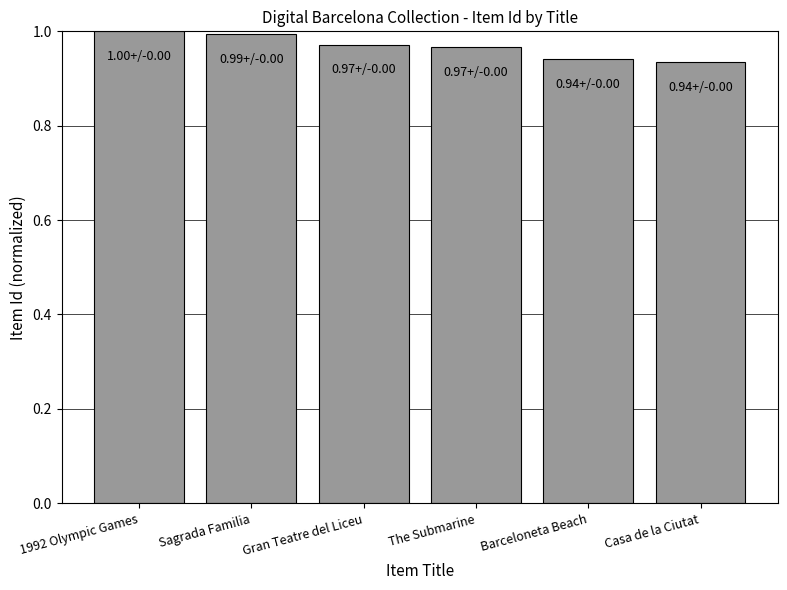

What is the difference between the maximum and minimum values?

0.1